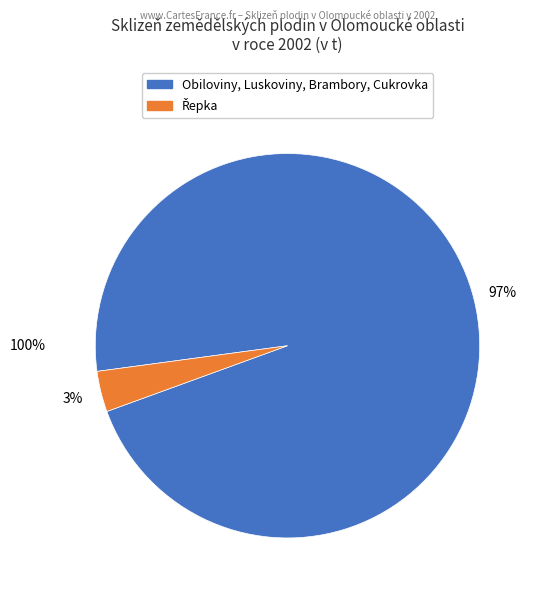

Which slice represents more than half of the pie?

Cukrovka technická